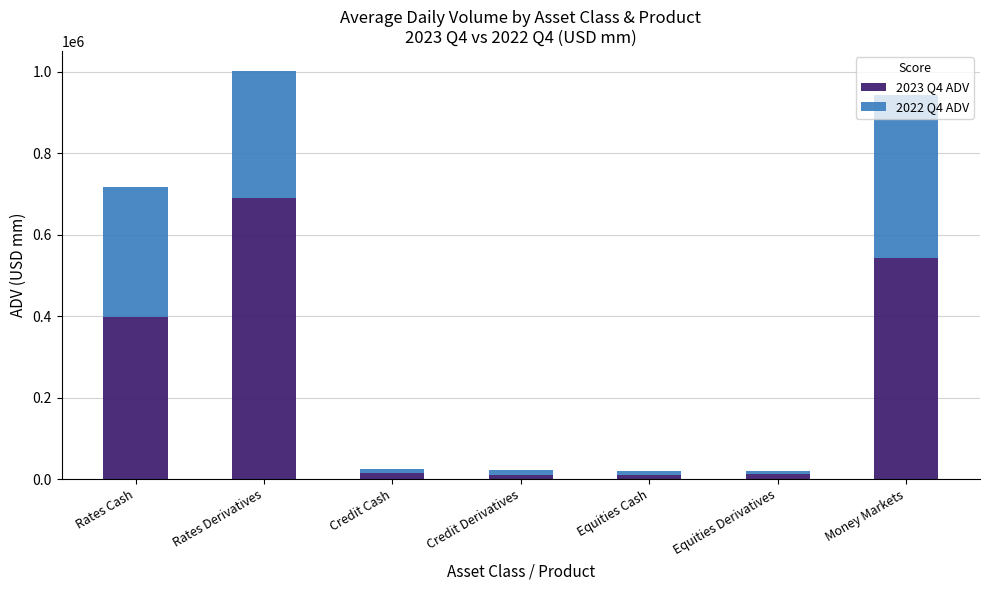

At which category is the sum across all series the highest?

Rates Derivatives